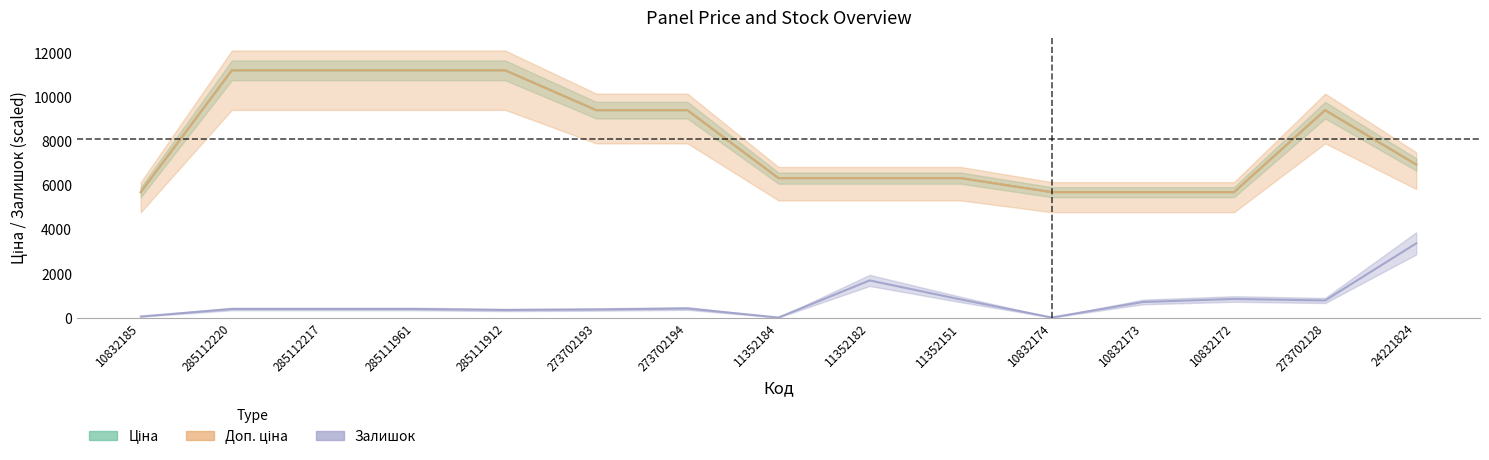

Which series has the largest range (max minus min)?

Ціна